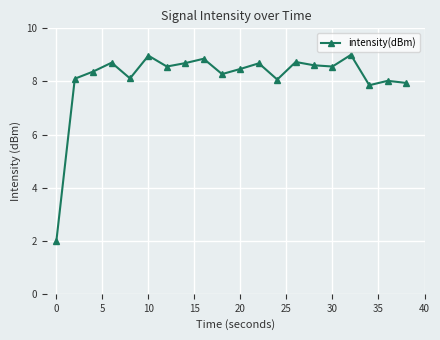

How many categories are shown in the chart?

20